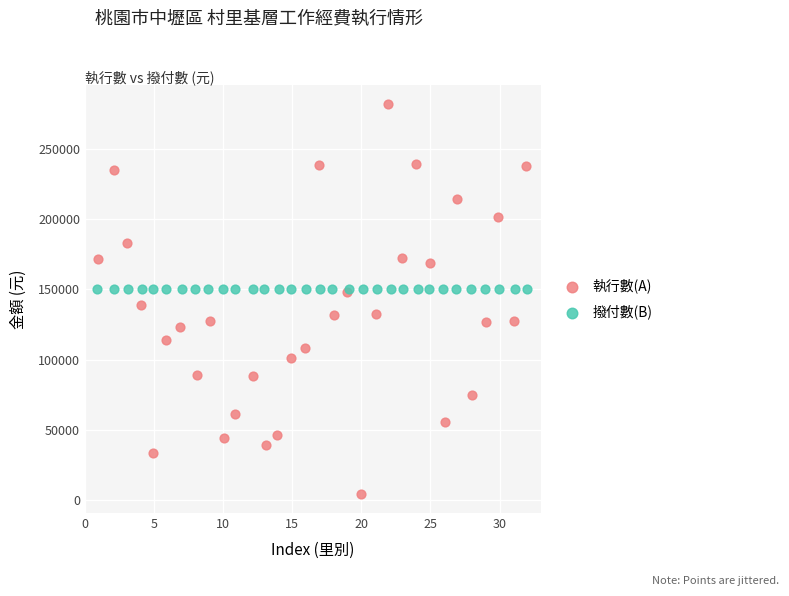

Which series reaches the minimum Y coordinate?

執行數(A)